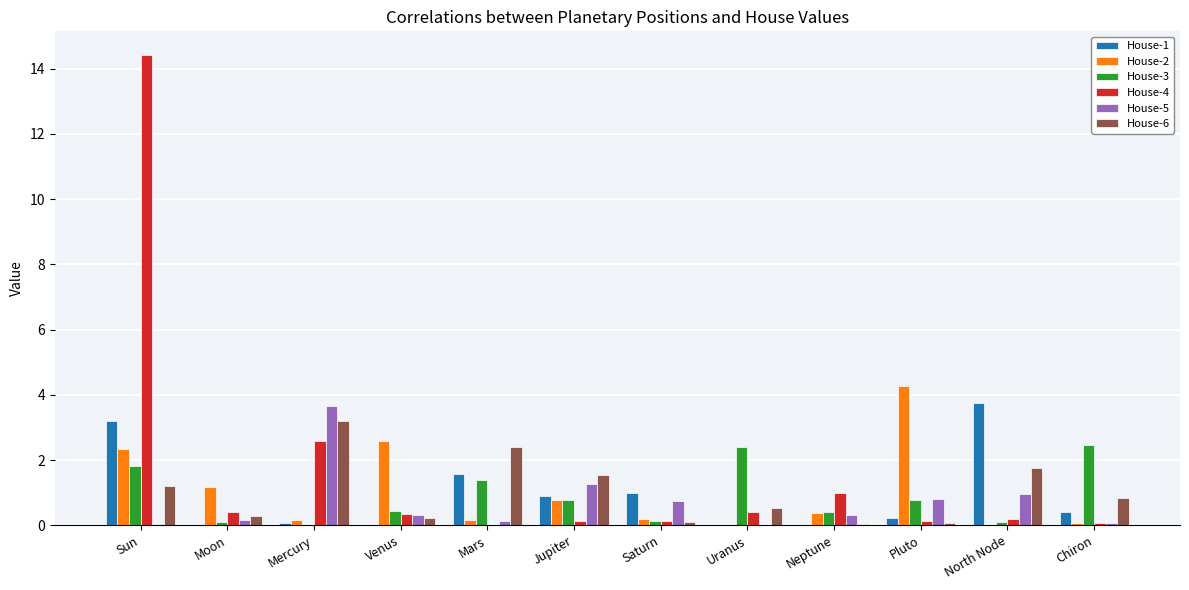

What is the difference between the House-5 values at Jupiter and Venus?

0.9